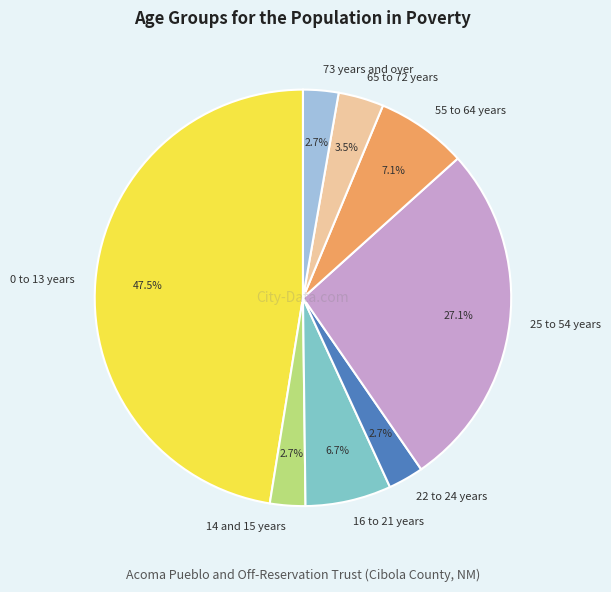

Which category has the biggest portion of the pie?

0 to 13 years